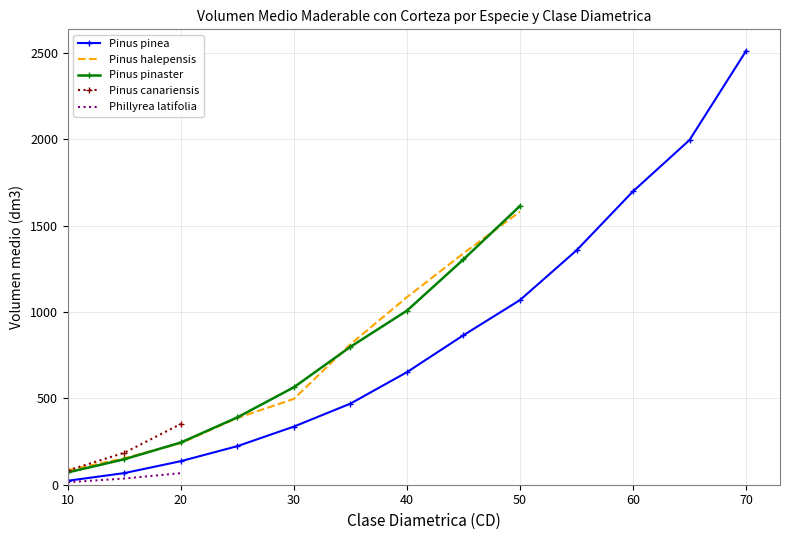

How many intersections are there between Pinus halepensis and Pinus pinaster?

3